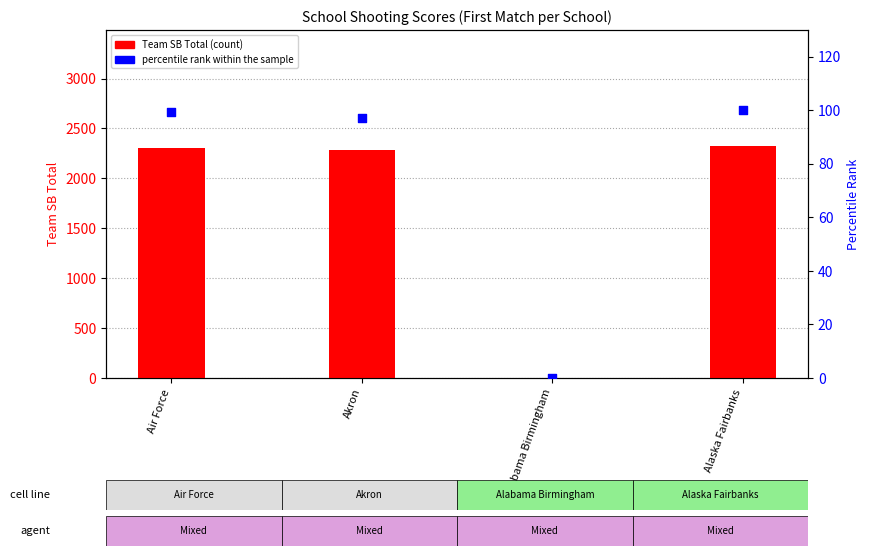

At which category is the sum across all series the highest?

Alaska Fairbanks